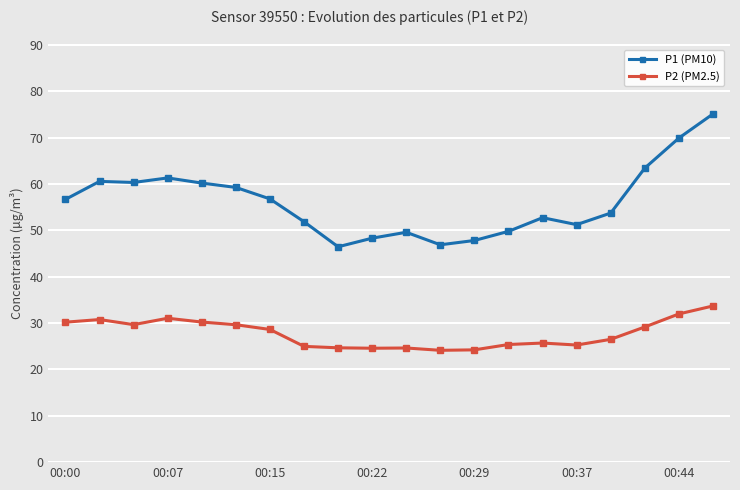

Does the chart display data point markers on the line(s)?

Yes